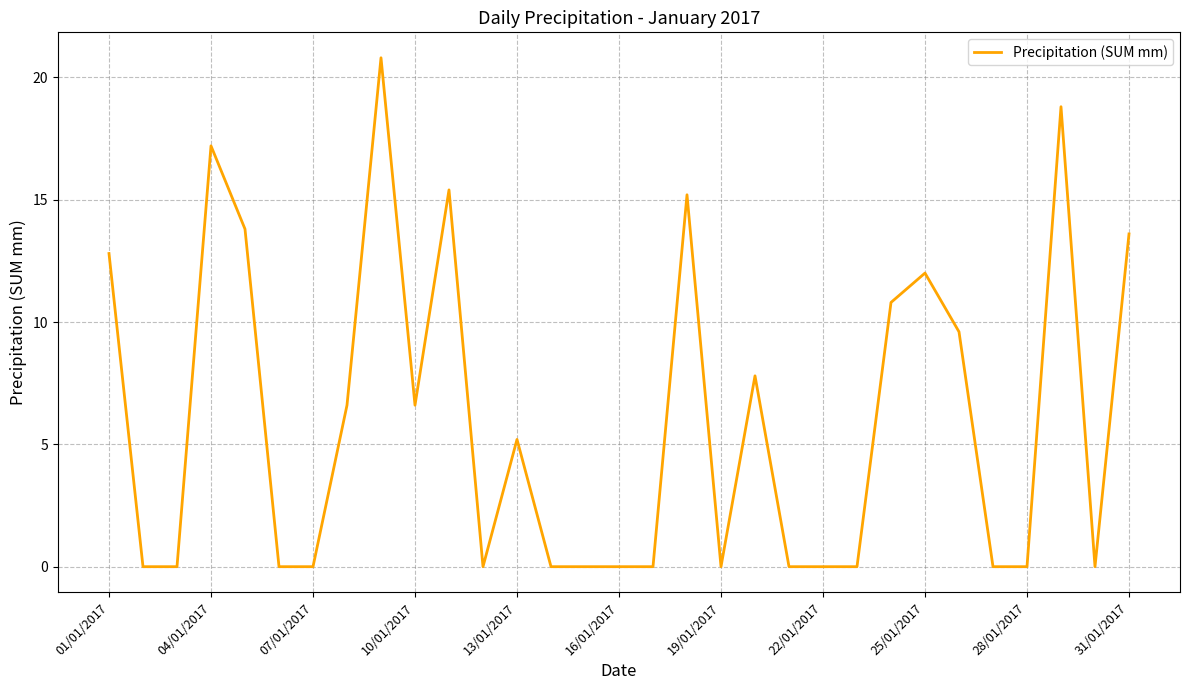

How many lines are shown in the chart?

1